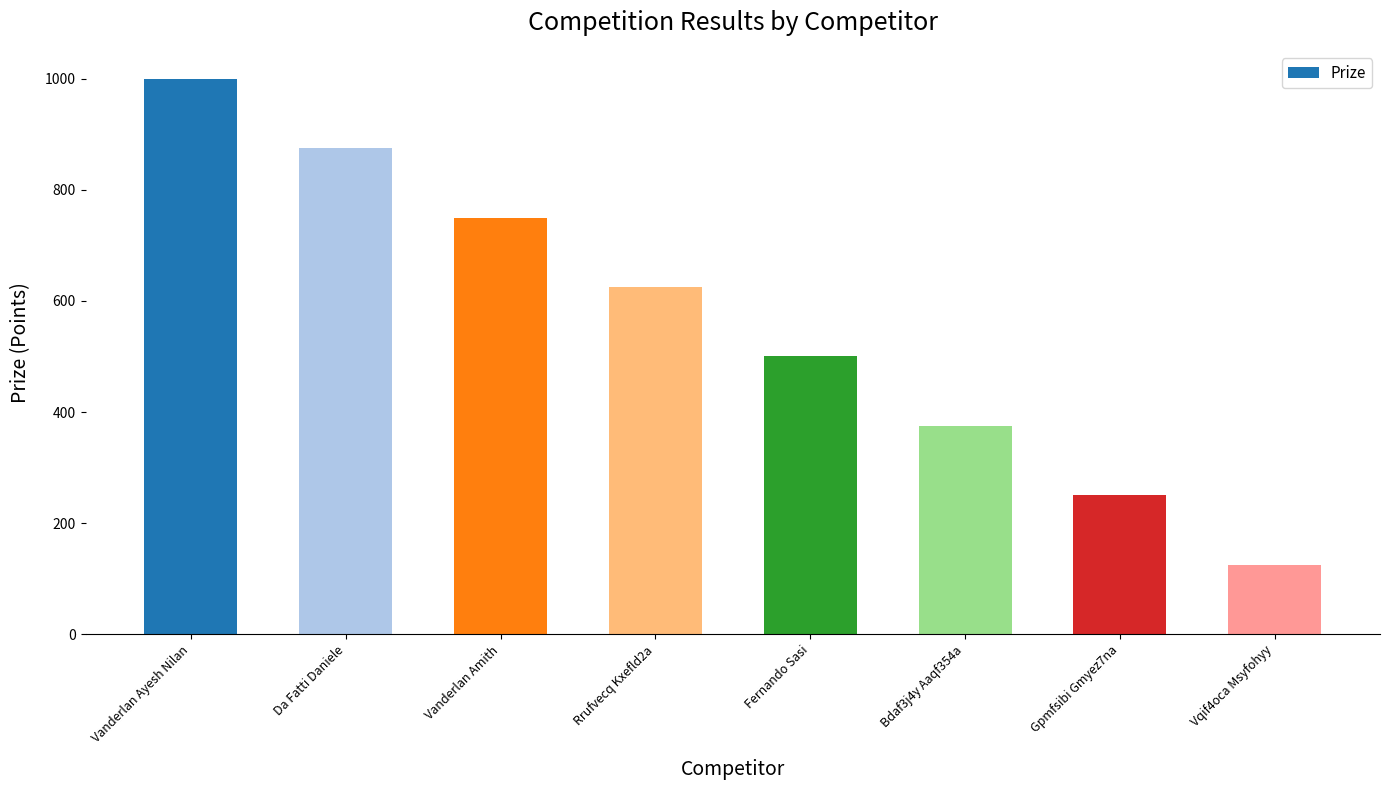

What is the label of the 6th bar from the left?

Bdaf3j4y Aaqf354a